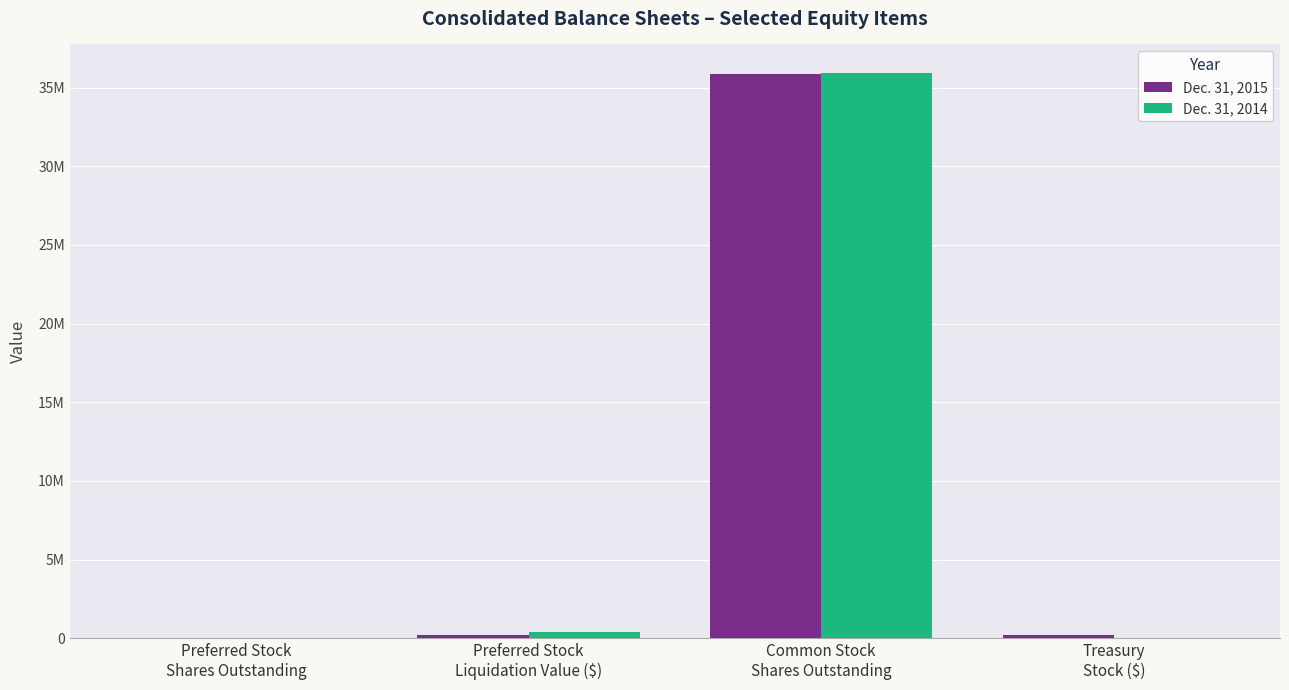

What are all the series names shown in the legend?

Dec. 31, 2015, Dec. 31, 2014